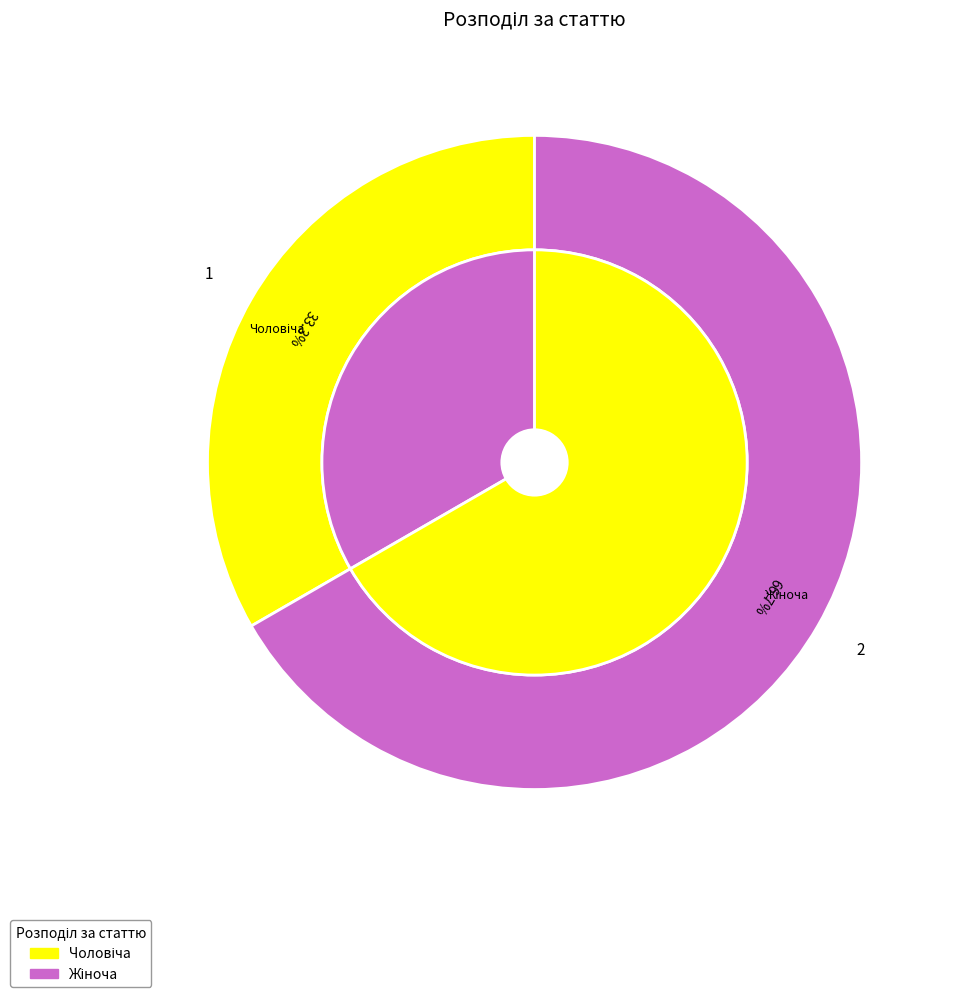

How much of the chart is everything except Чоловіча?

66.7%